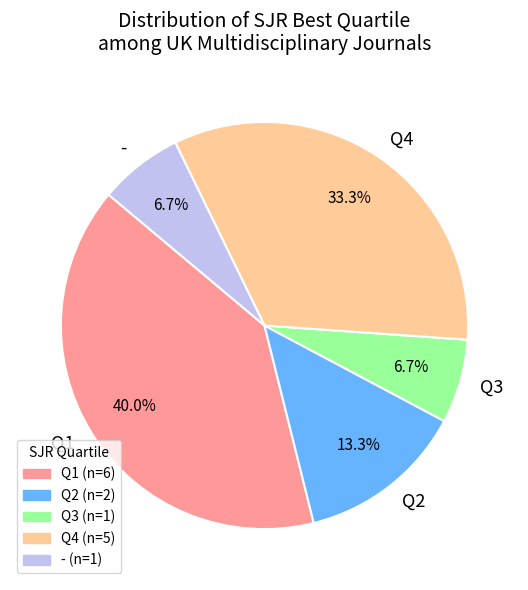

Count the number of slices in the pie.

5